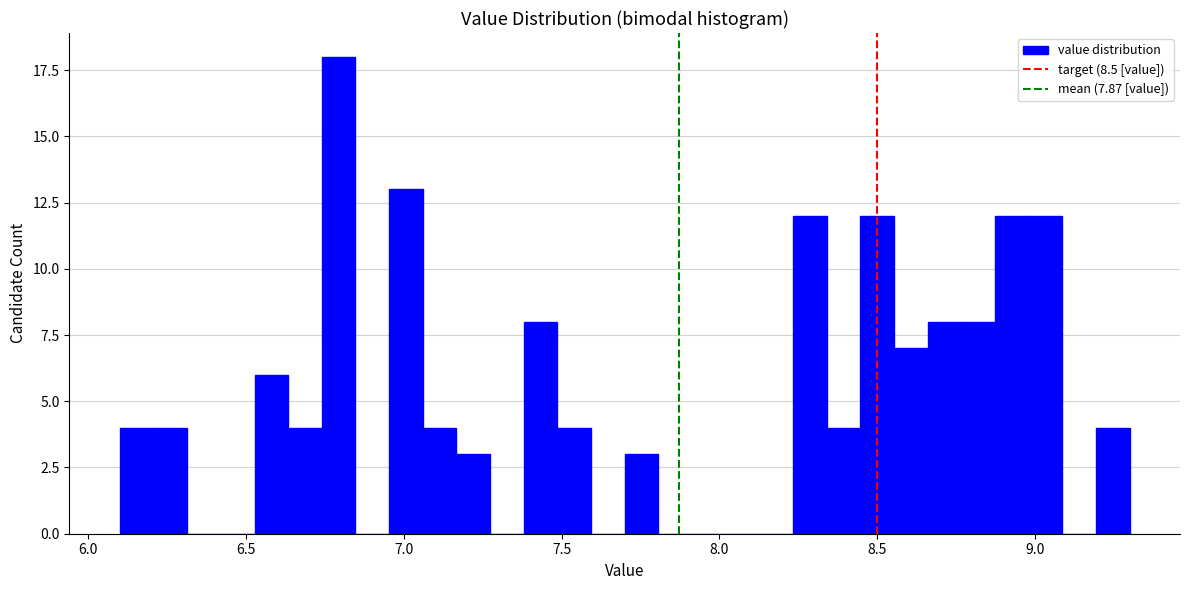

Around what value on the x-axis is the tallest bar? Give the approximate position of its centre, as read against the axis.

6.80